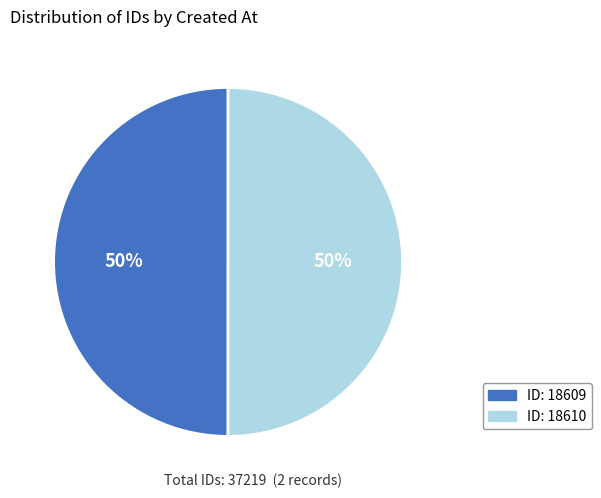

To the nearest percent, what is the average slice percentage?

50%